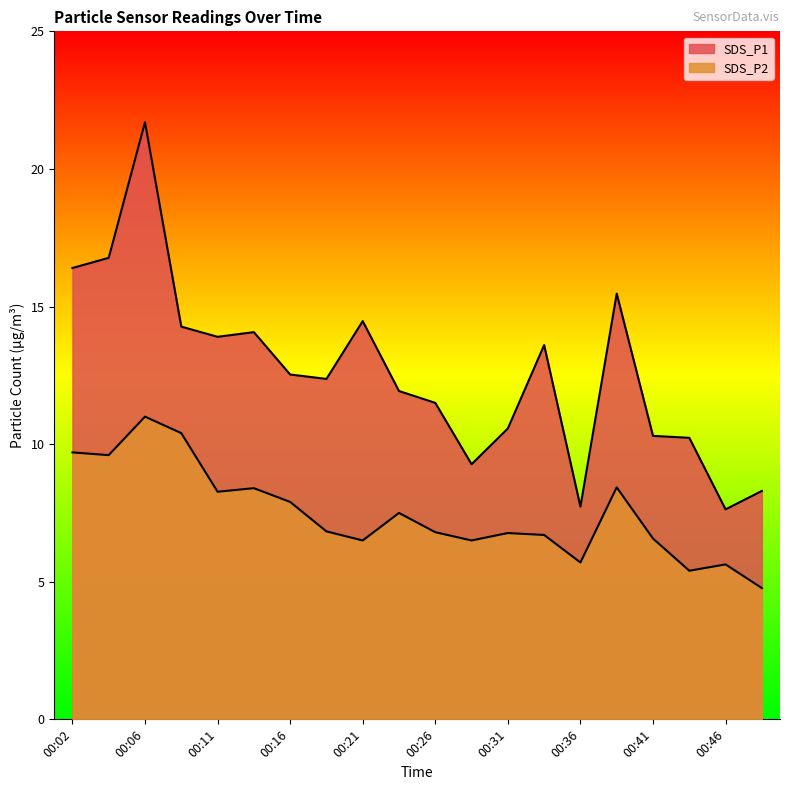

List the labels in order of SDS_P1 value, smallest first.

00:46, 00:36, 00:48, 00:28, 00:43, 00:41, 00:31, 00:26, 00:24, 00:19, 00:16, 00:33, 00:11, 00:14, 00:09, 00:21, 00:38, 00:02, 00:04, 00:06